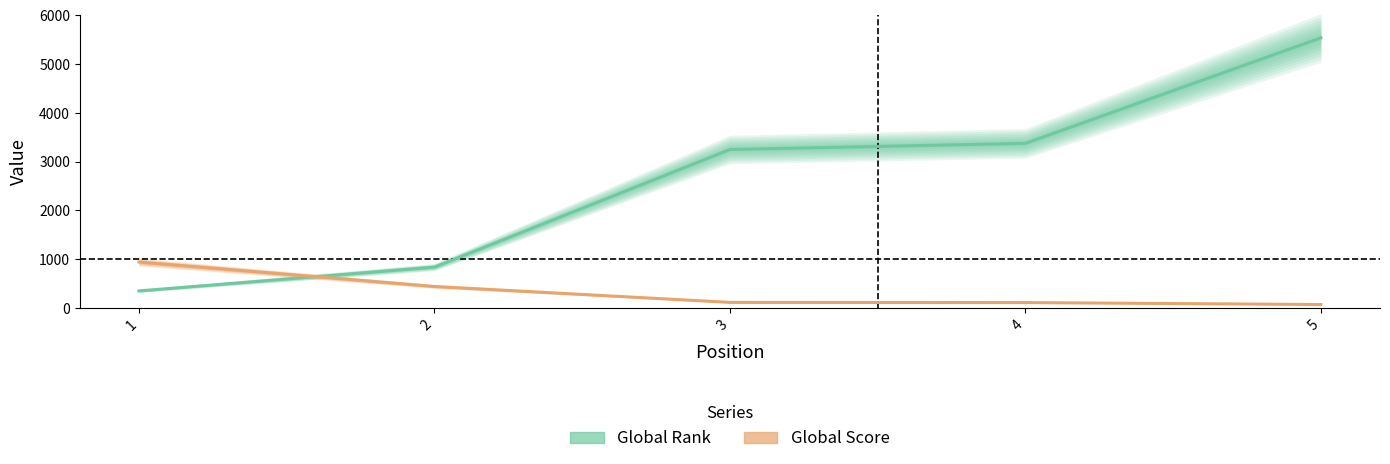

After their last crossing, which series has the higher values: Global Rank or Global Score?

Global Rank